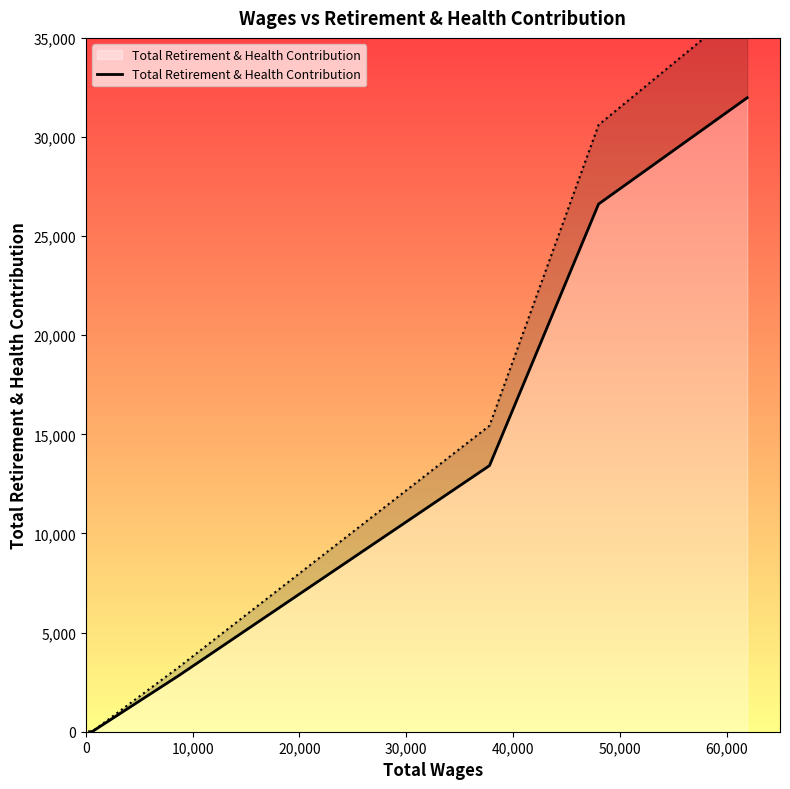

What is the sum of the values at 20,000 and 50,000?

34822